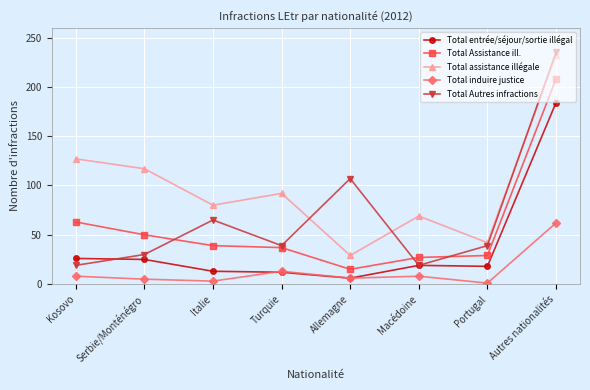

What position from the right is Italie?

6